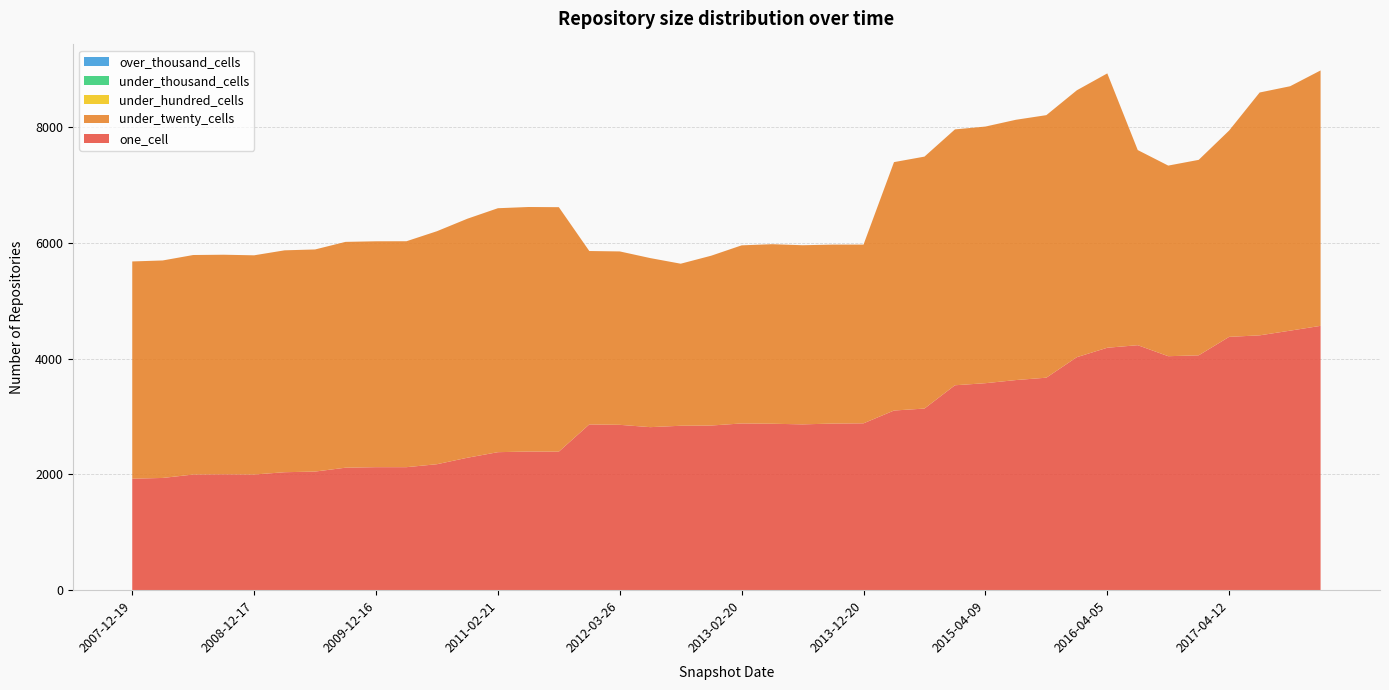

Reading right to left, list all the values displayed in this chart.

one_cell: 4564	4481	4400	4374	4055	4040	4230	4186	4023	3669	3628	3574	3538	3136	3102	2881	2877	2863	2874	2879	2843	2839	2815	2855	2862	2392	2394	2383	2287	2175	2124	2124	2115	2048	2037	1997	2001	1997	1938	1925
under_twenty_cells: 4410	4220	4193	3563	3375	3291	3369	4737	4608	4533	4494	4431	4418	4350	4289	3086	3090	3093	3100	3075	2932	2798	2919	2994	2994	4221	4222	4212	4127	4023	3901	3900	3899	3835	3831	3785	3791	3790	3755	3751
under_hundred_cells: 0	0	0	0	0	0	0	0	0	0	0	0	0	0	0	0	0	0	0	0	0	0	0	0	0	0	0	0	0	0	0	0	0	0	0	0	0	0	0	0
under_thousand_cells: 0	0	0	0	0	0	0	0	0	0	0	0	0	0	0	0	0	0	0	0	0	0	0	0	0	0	0	0	0	0	0	0	0	0	0	0	0	0	0	0
over_thousand_cells: 0	0	0	0	0	0	0	0	0	0	0	0	0	0	0	0	0	0	0	0	0	0	0	0	0	0	0	0	0	0	0	0	0	0	0	0	0	0	0	0